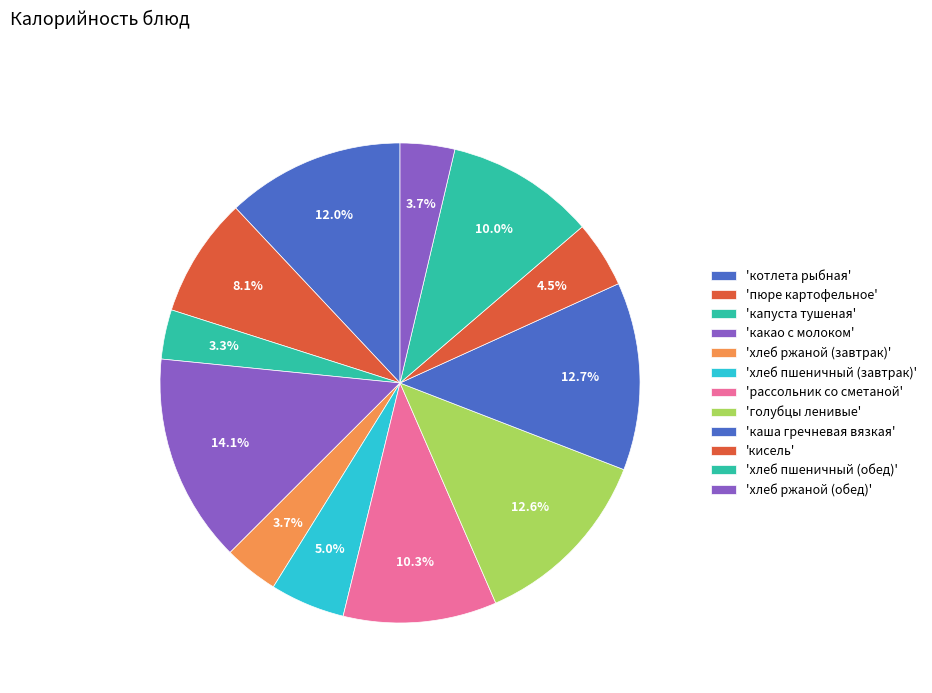

How many segments does this pie chart have?

12